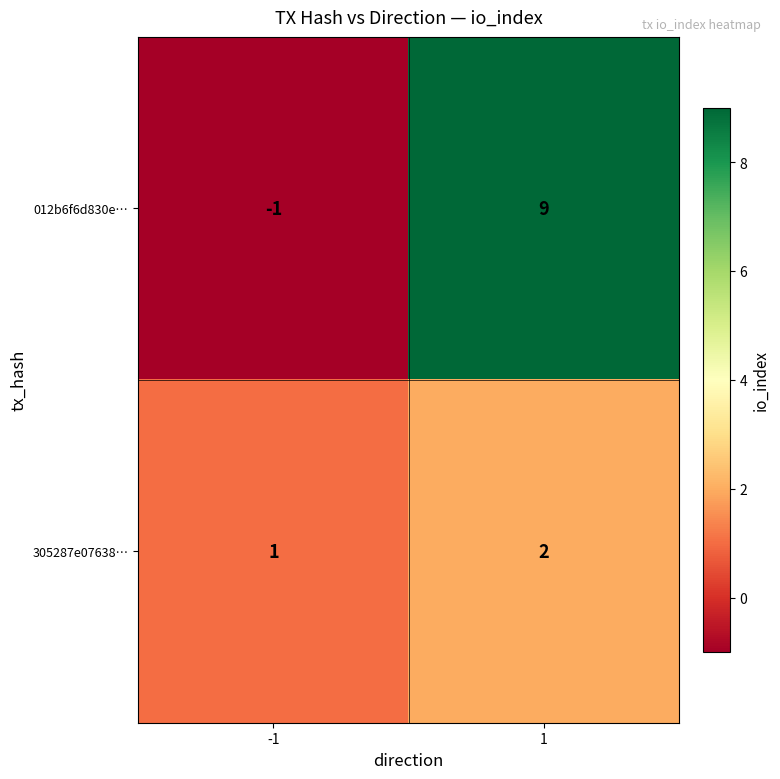

List the series in order of their peak value, highest first.

012b6f6d830e…, 305287e07638…